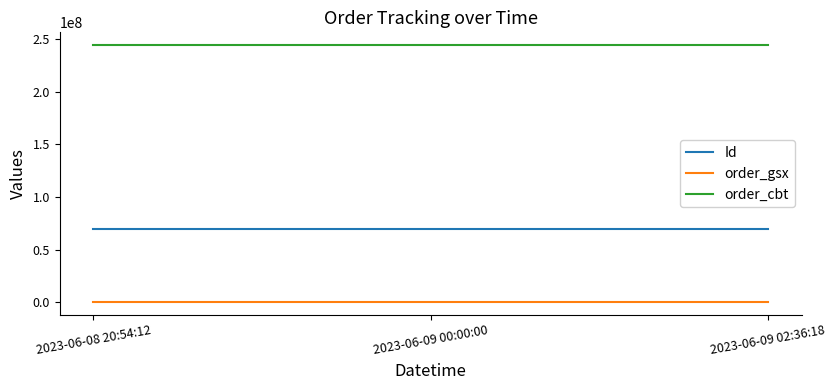

List the series in order of their overall mean, lowest first.

order_gsx, Id, order_cbt